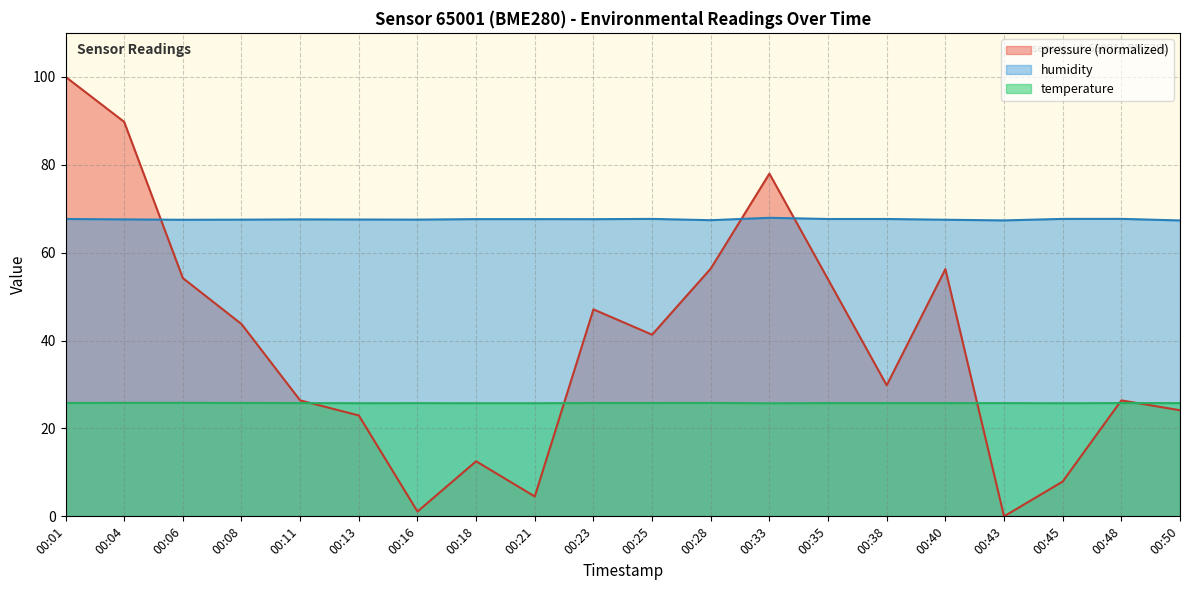

The value of temperature at 00:33 is 25.7. True or false?

True